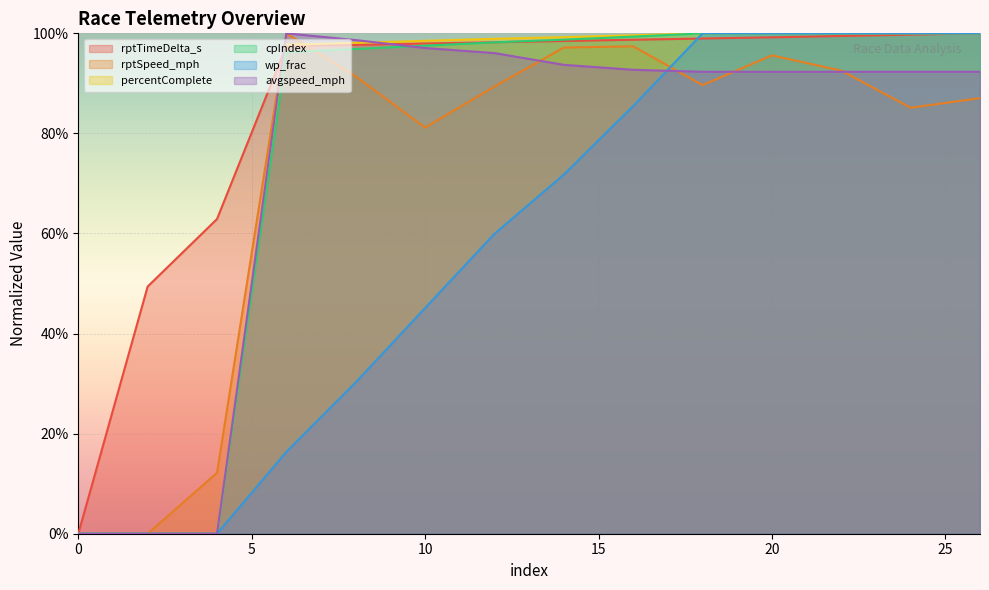

How many positive values does the wp_frac series have?

11